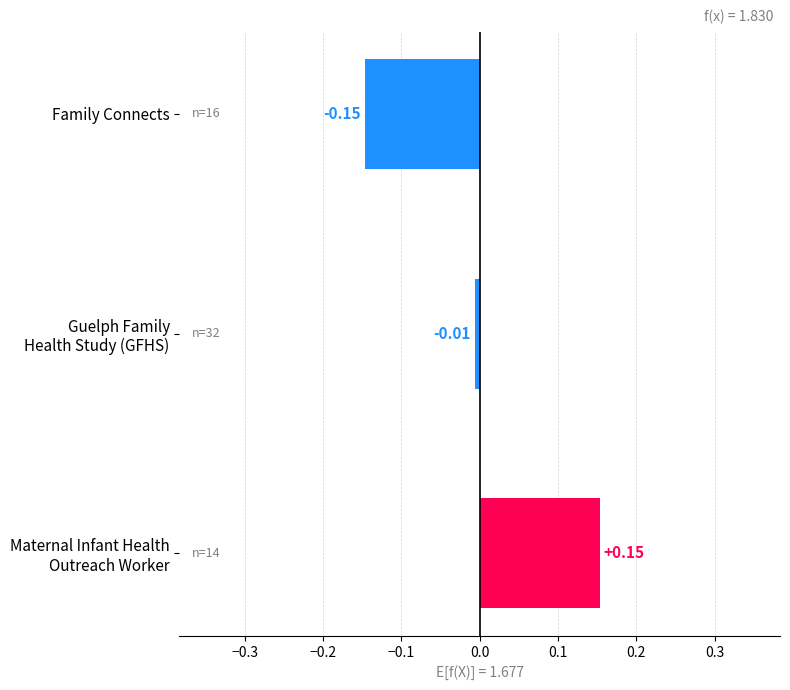

At which category does the chart reach its minimum across all series?

Family Connects